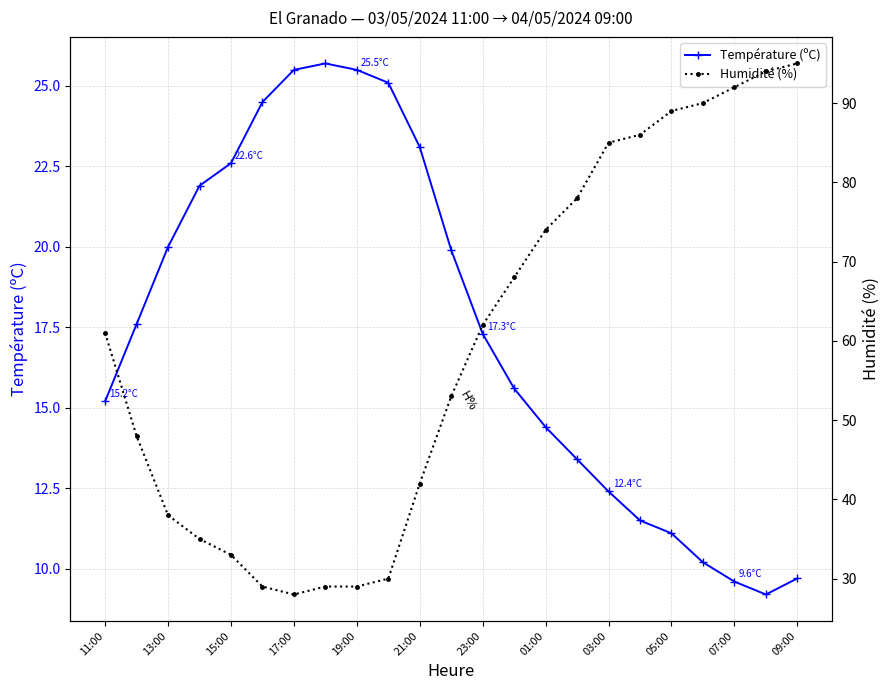

The Température (ºC) series shows 6.9 at 09:00. True or false?

False